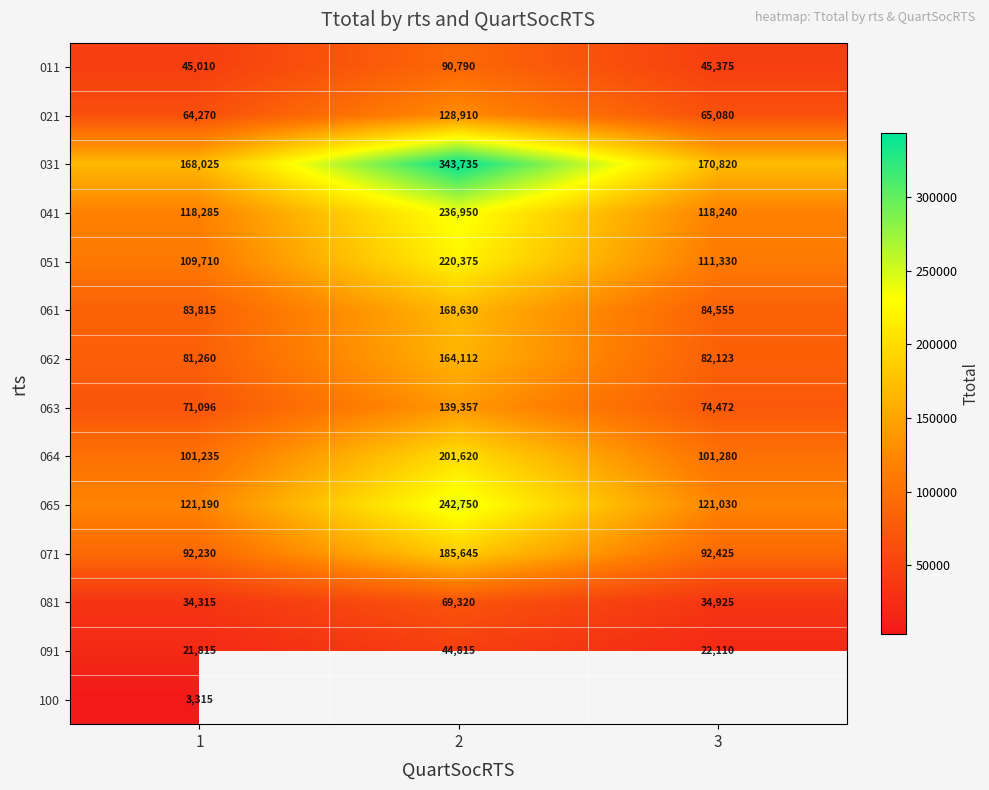

What is the total value across all series at 1?

1115571